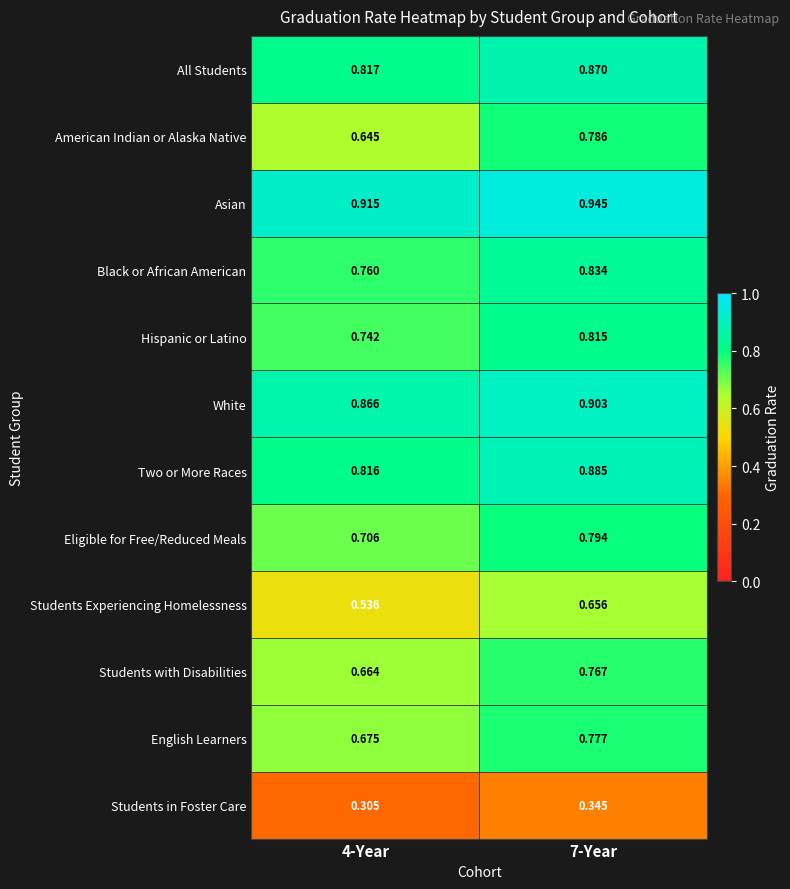

Which series has the widest spread of values?

American Indian or Alaska Native